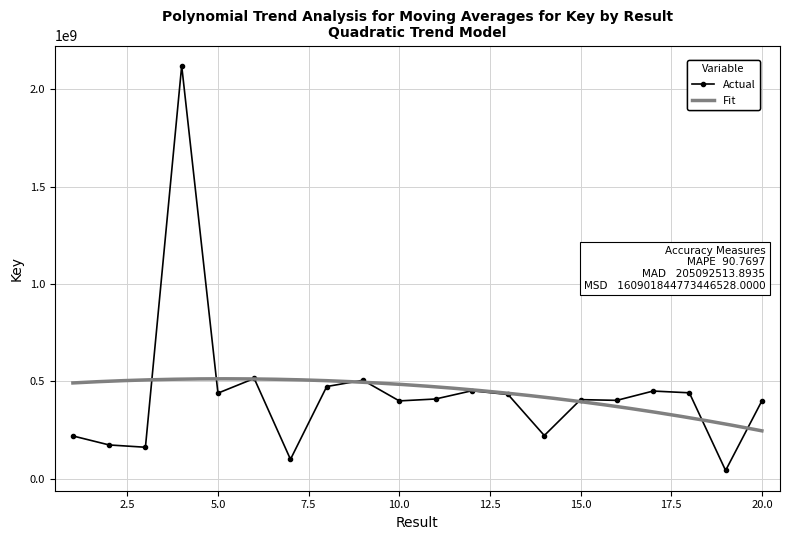

What is the sum of the values at 20 and 3?

562455680